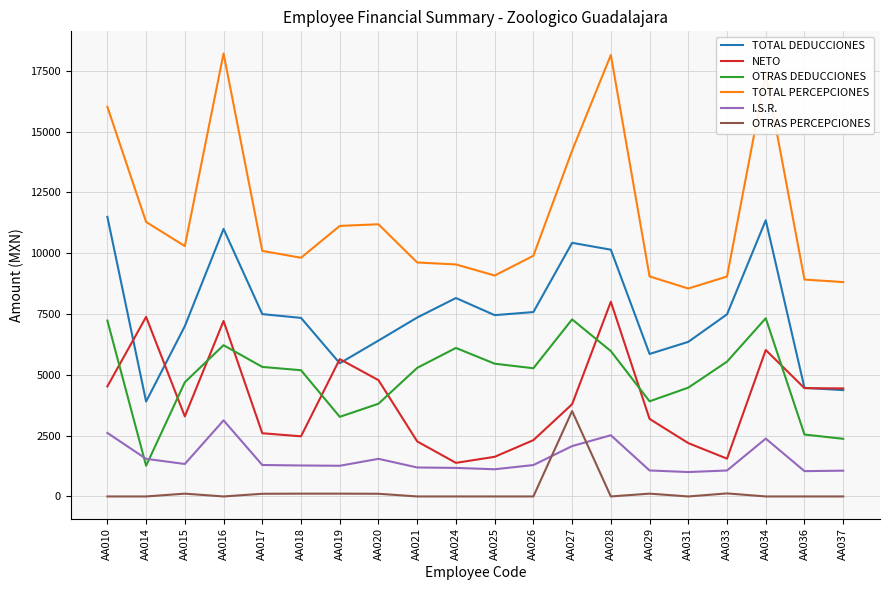

What are all the series names shown in the legend?

TOTAL DEDUCCIONES, NETO, OTRAS DEDUCCIONES, TOTAL PERCEPCIONES, I.S.R., OTRAS PERCEPCIONES